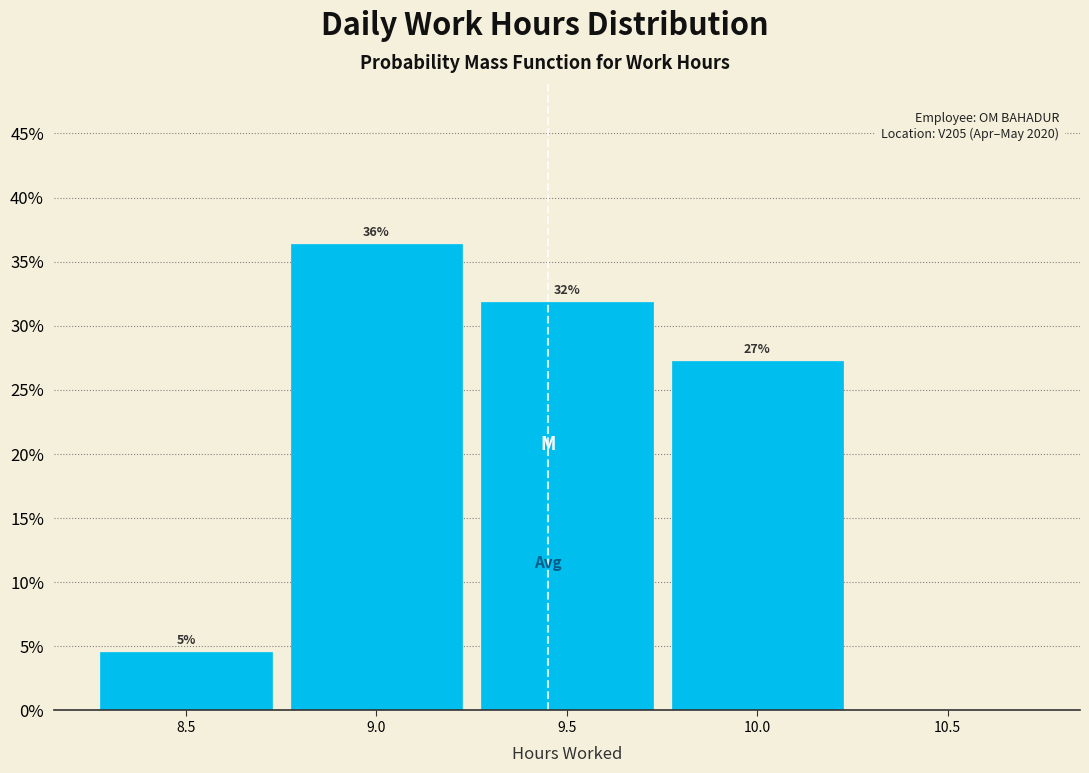

Are the bars horizontal?

No